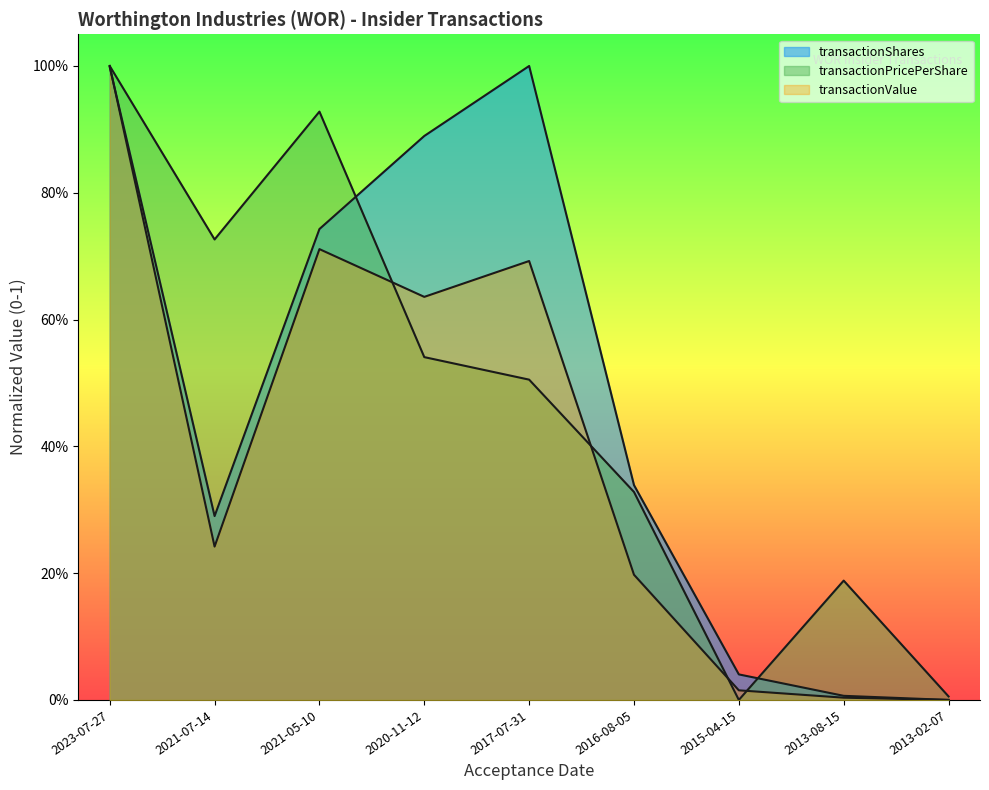

At how many categories does at least one series exceed 0?

9